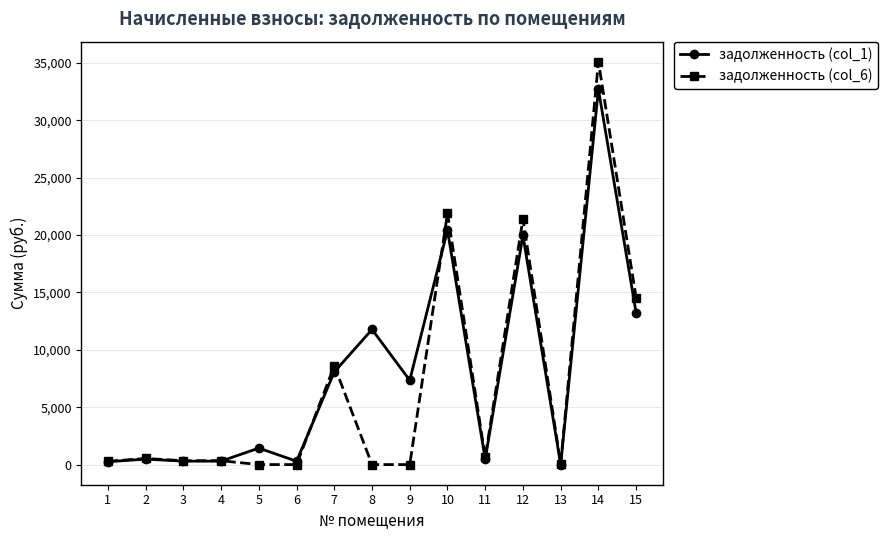

Rank the series by their average value, from lowest to highest.

задолженность (col_6), задолженность (col_1)